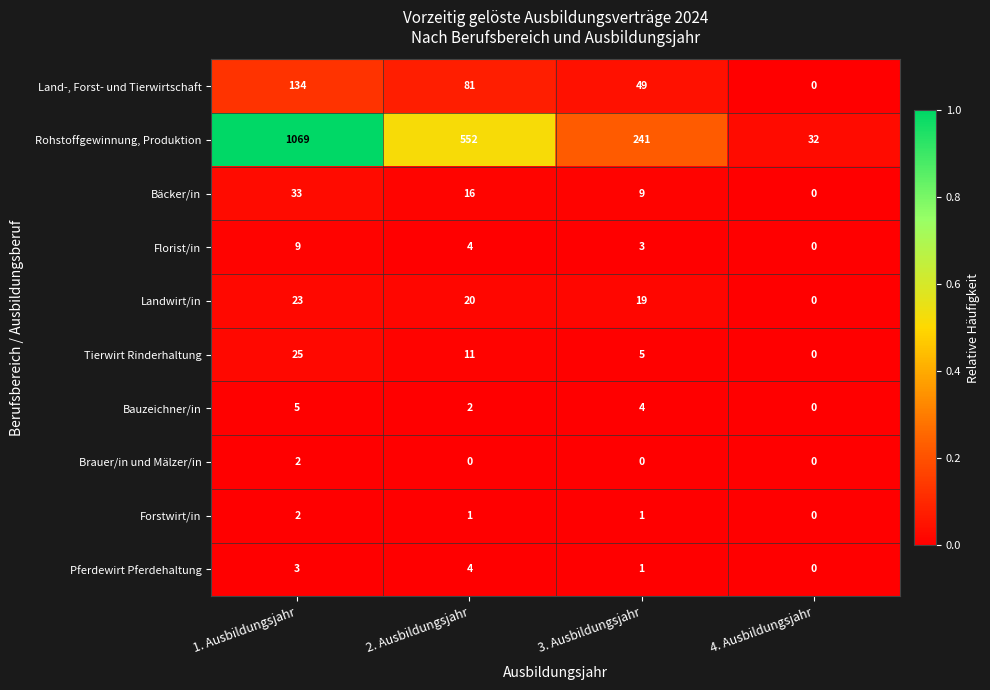

List the labels in order of Florist/in value, largest first.

1. Ausbildungsjahr, 2. Ausbildungsjahr, 3. Ausbildungsjahr, 4. Ausbildungsjahr